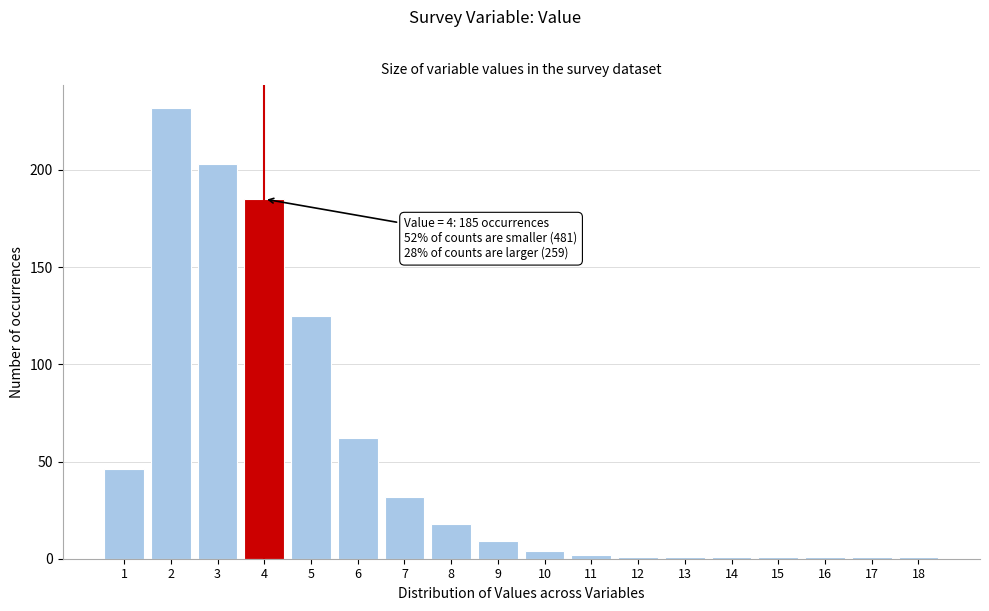

Reading left to right, list all the values displayed in this chart.

1=46	2=232	3=203	4=185	5=125	6=62	7=32	8=18	9=9	10=4	11=2	12=1	13=1	14=1	15=1	16=1	17=1	18=1